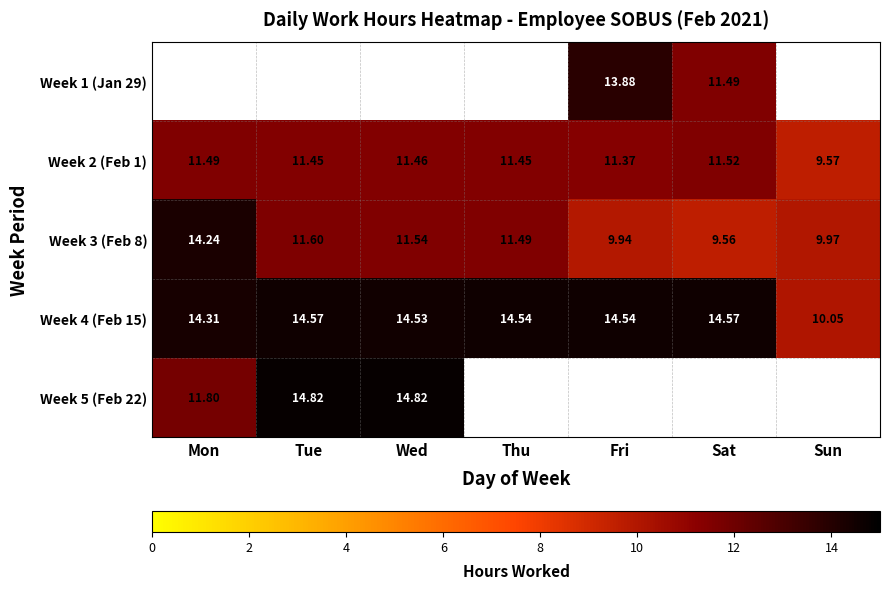

Which label corresponds to the largest value in the chart?

Tue